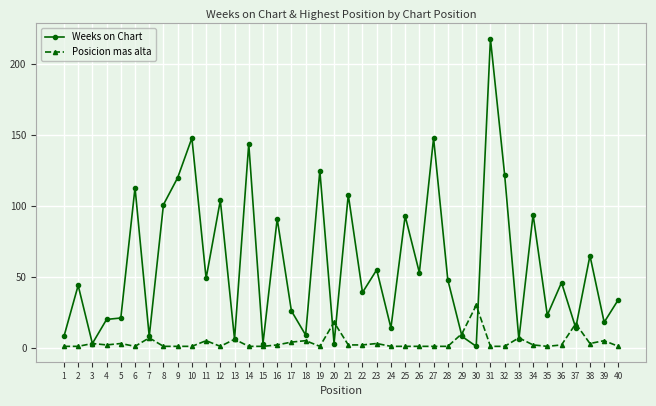

Count the number of data series in this chart.

2